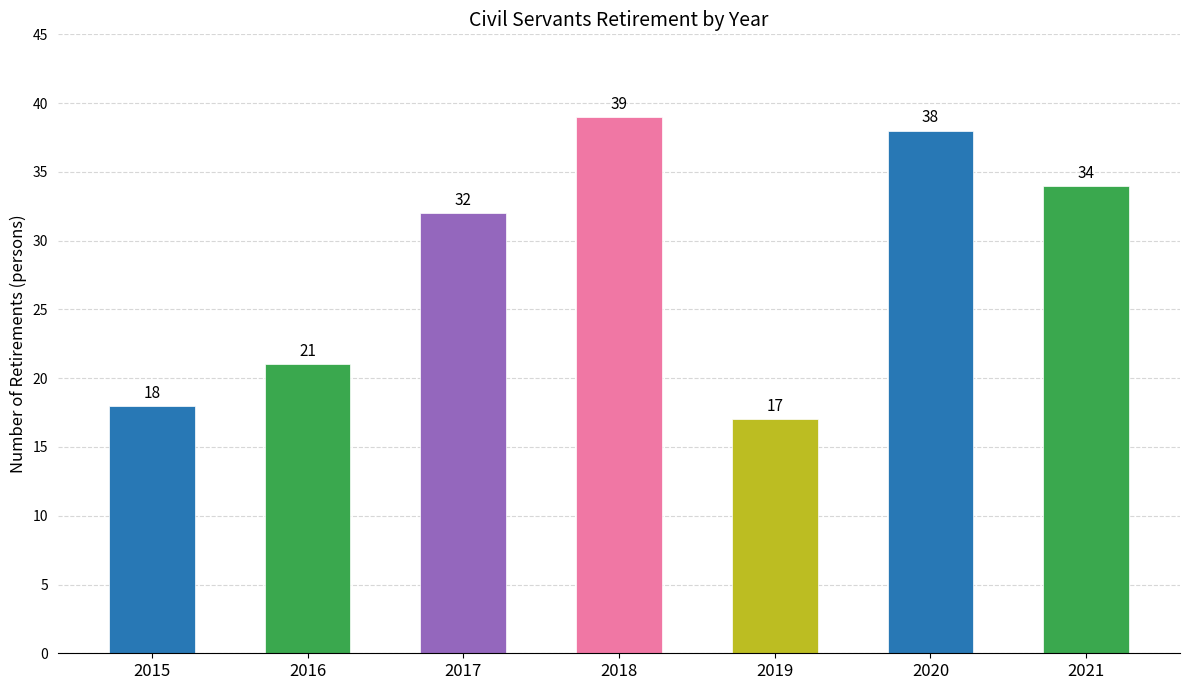

Which label corresponds to the largest value in the chart?

2018